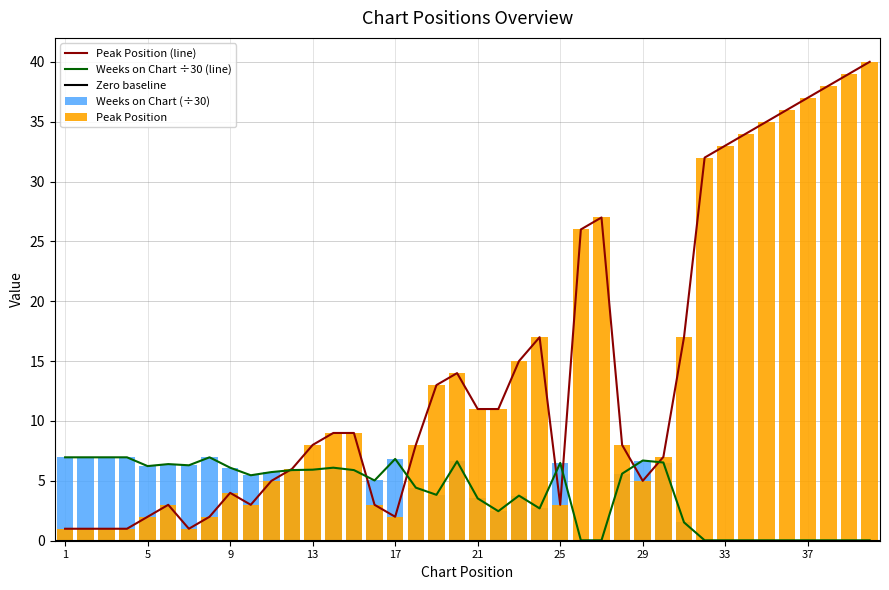

Where does the Peak Position series first go above 9?

19